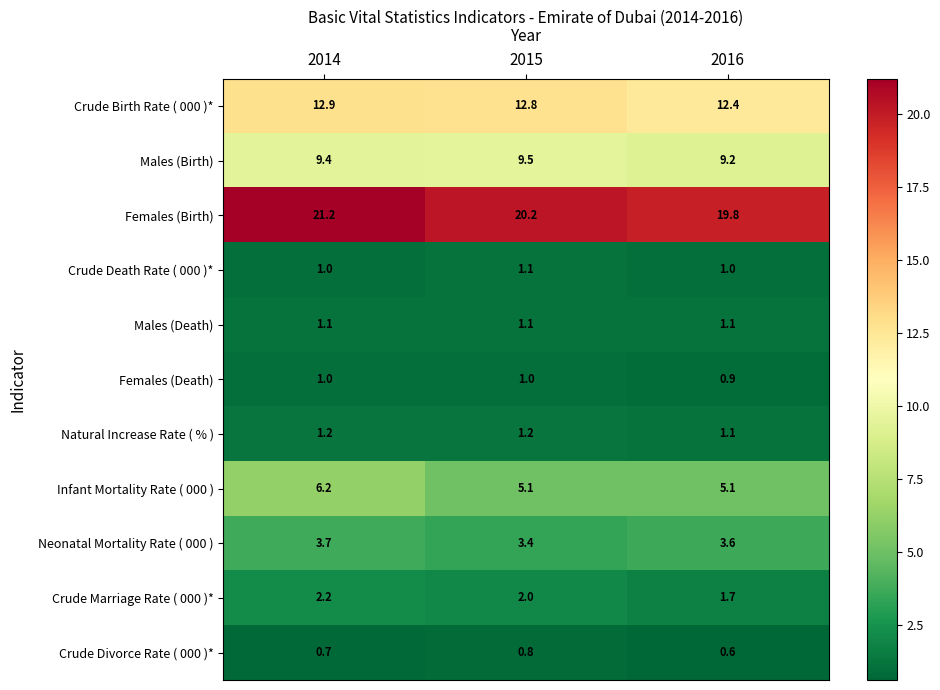

What is the difference between the highest and lowest values at 2015?

19.4